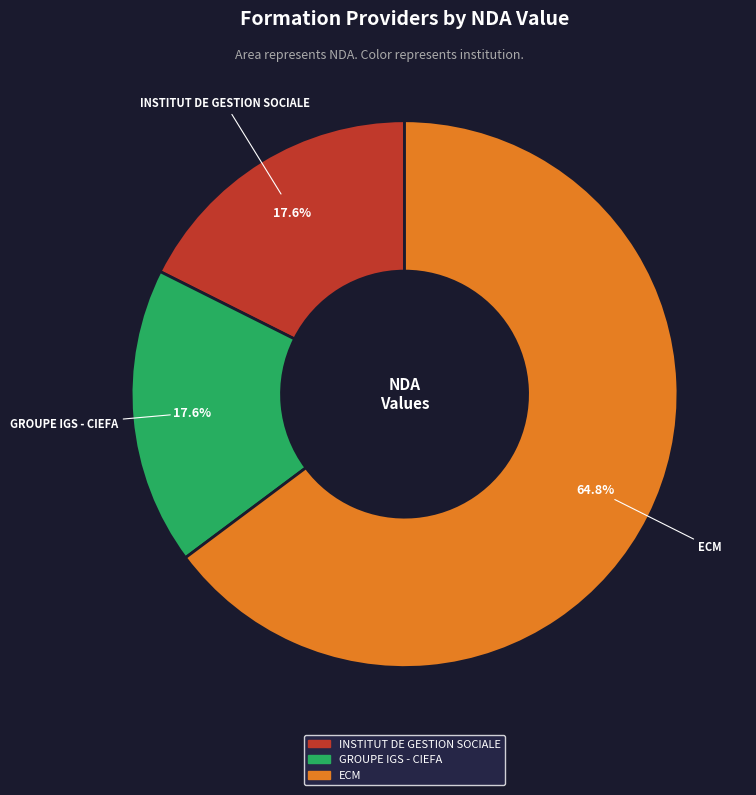

To the nearest percent, what is the combined percentage of INSTITUT DE GESTION SOCIALE and ECM?

82%